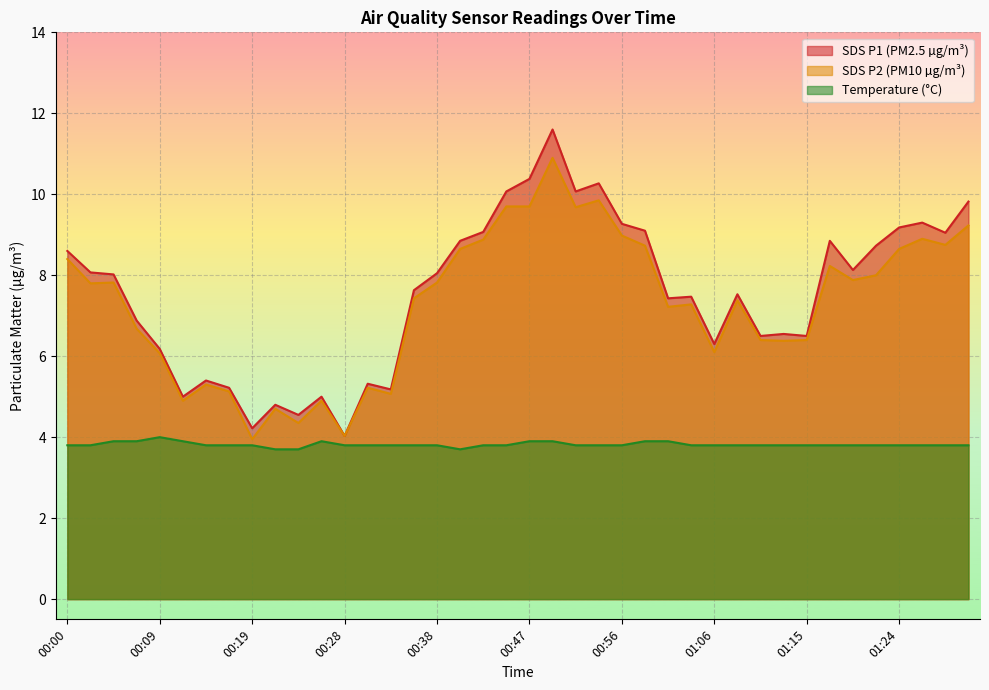

Which has a higher value, 00:19 or 00:45?

00:45